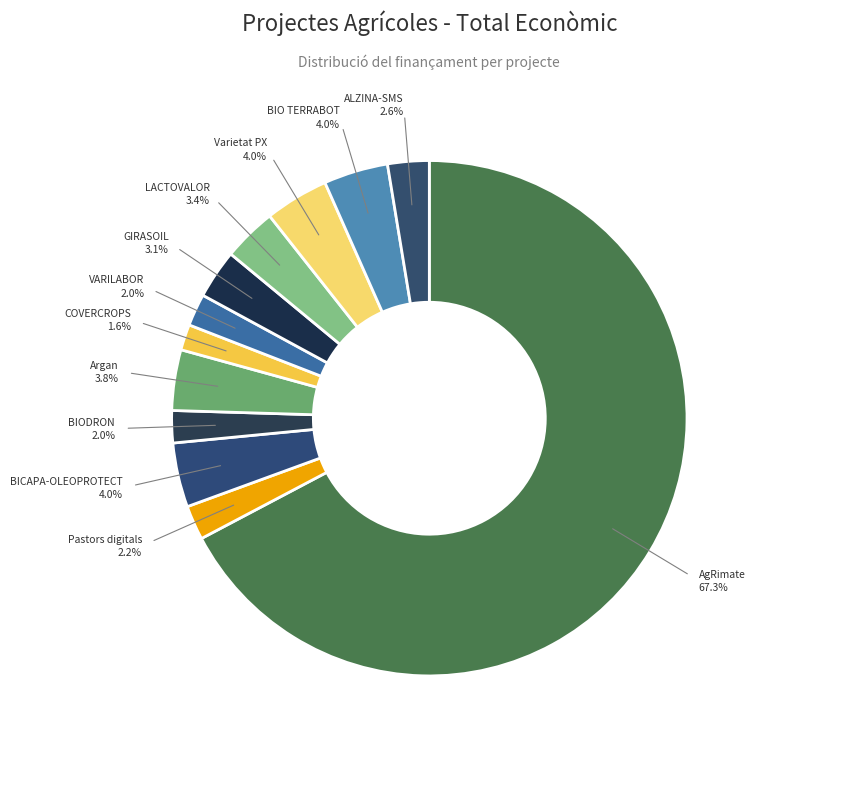

How many slices are in this pie chart?

12